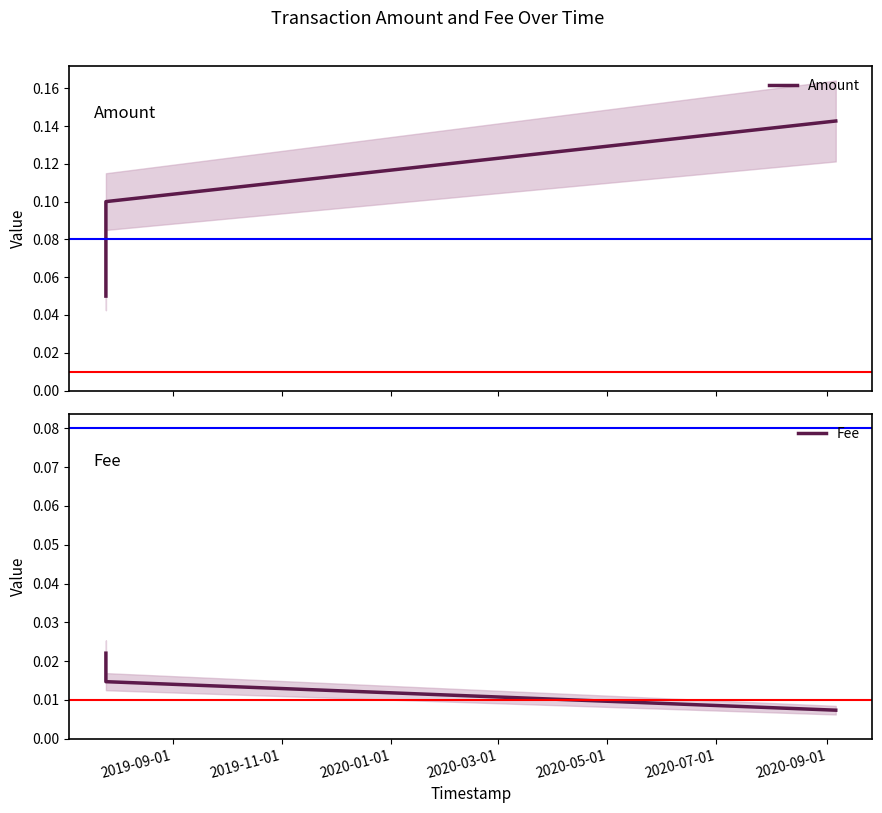

Count the Amount values in the range 0 to 1.

3